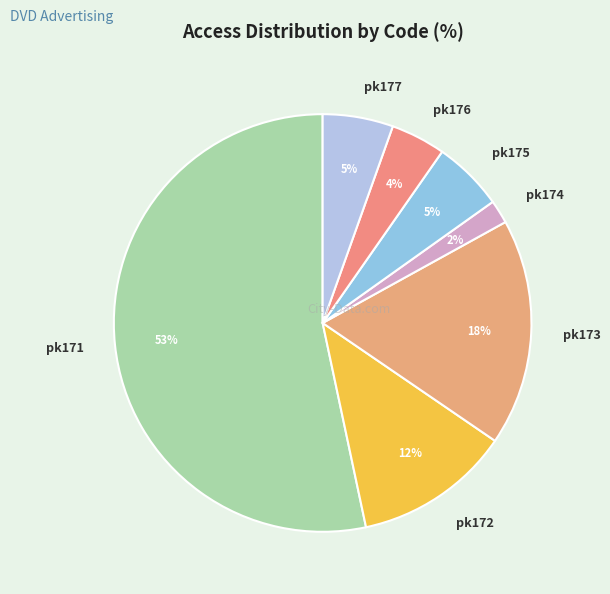

To the nearest percent, what percentage of the pie is pk174?

2%